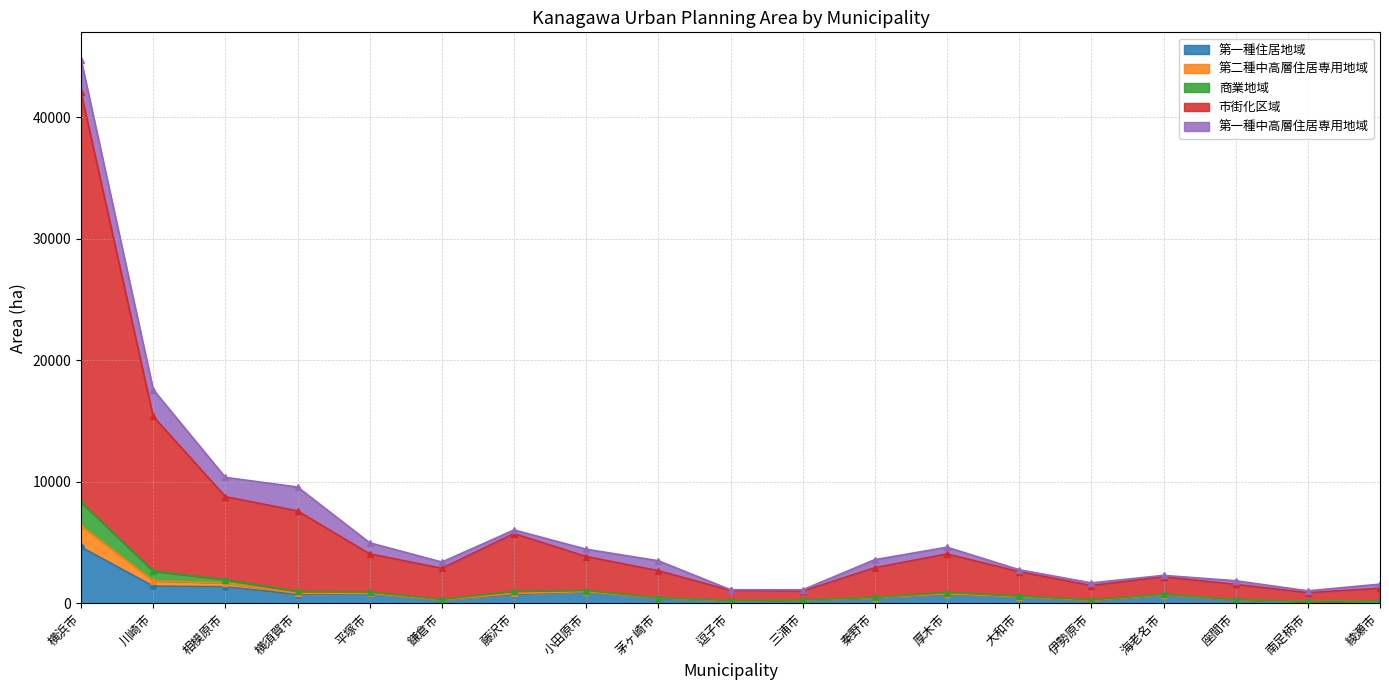

How many interior local valleys does the 商業地域 series have?

4